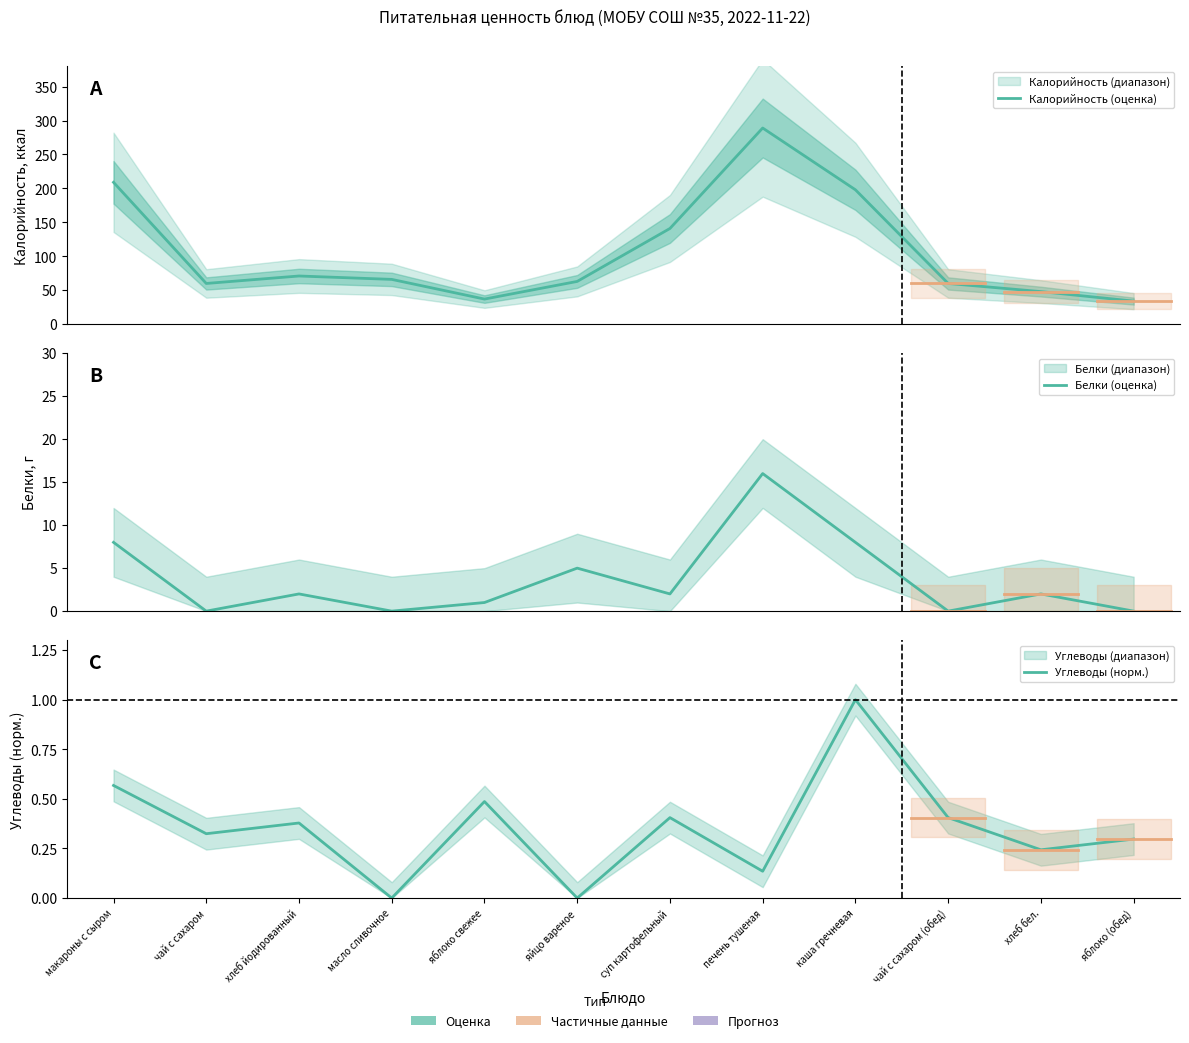

Rank the series by their maximum value, from highest to lowest.

Калорийность (оценка), Белки (оценка), Углеводы (норм.)